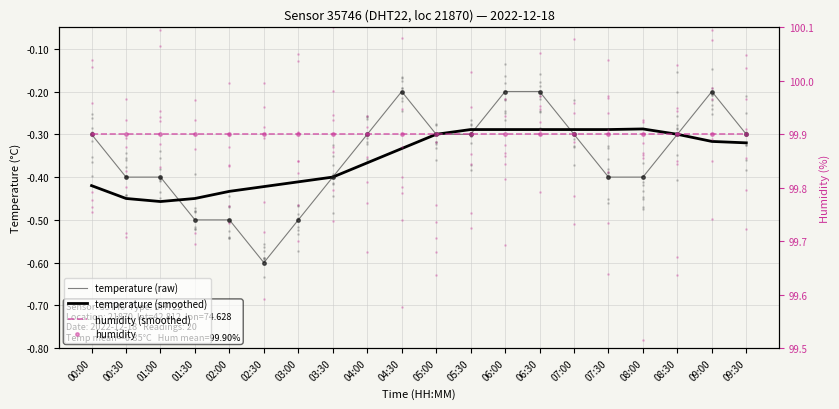

What are all the series names shown in the legend?

temperature (raw), temperature (smoothed), humidity (smoothed), humidity